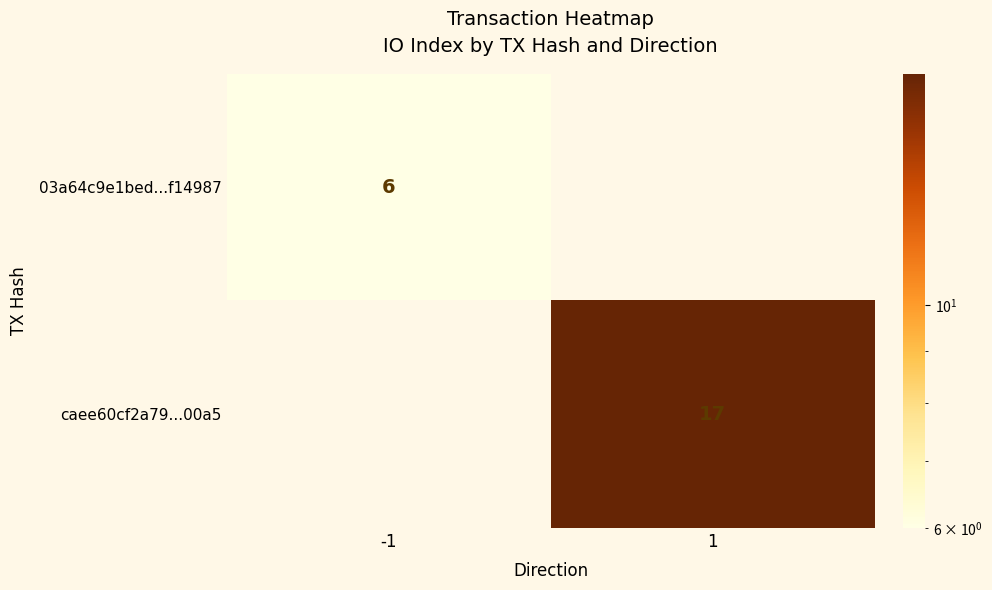

The 03a64c9e1bed...f14987 series shows 6 at -1. True or false?

True